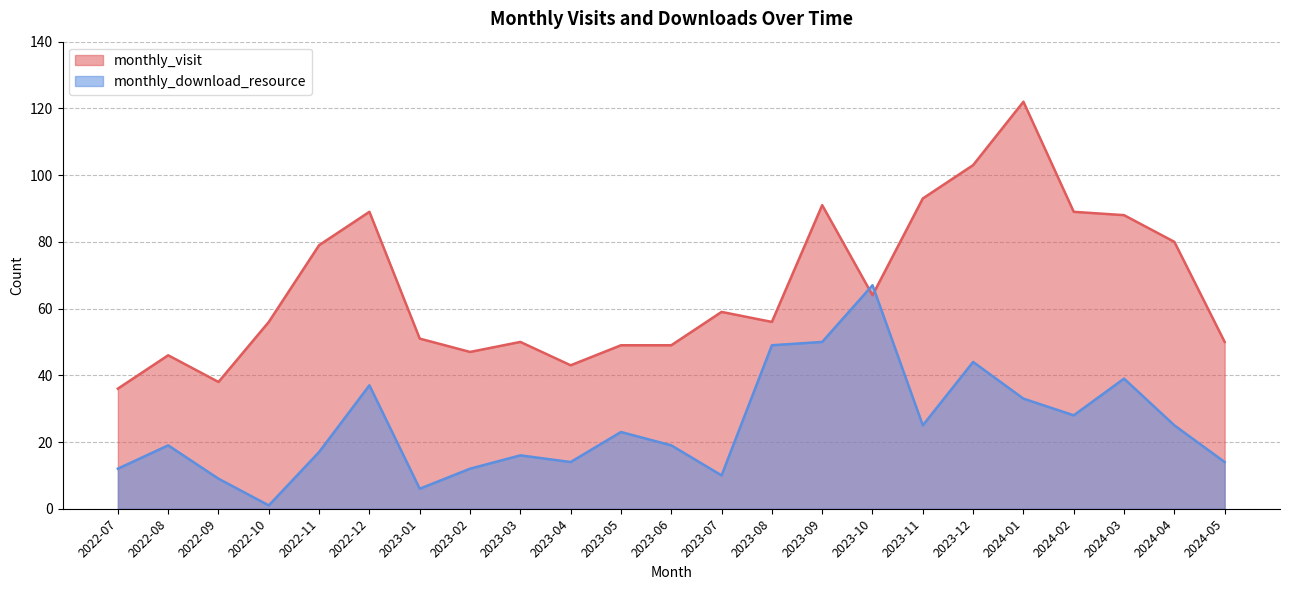

How many lines are shown in the chart?

2